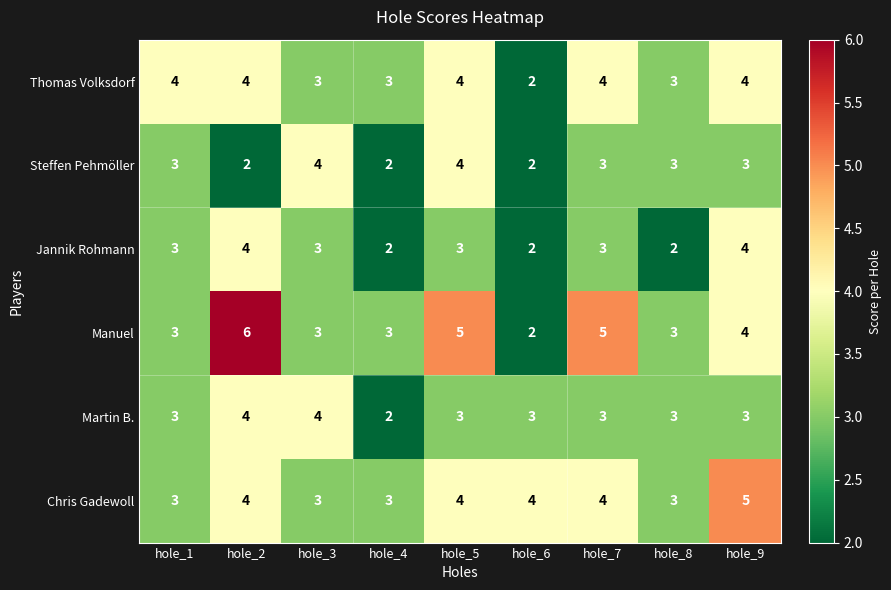

At which label does Martin B. reach its minimum?

hole_4